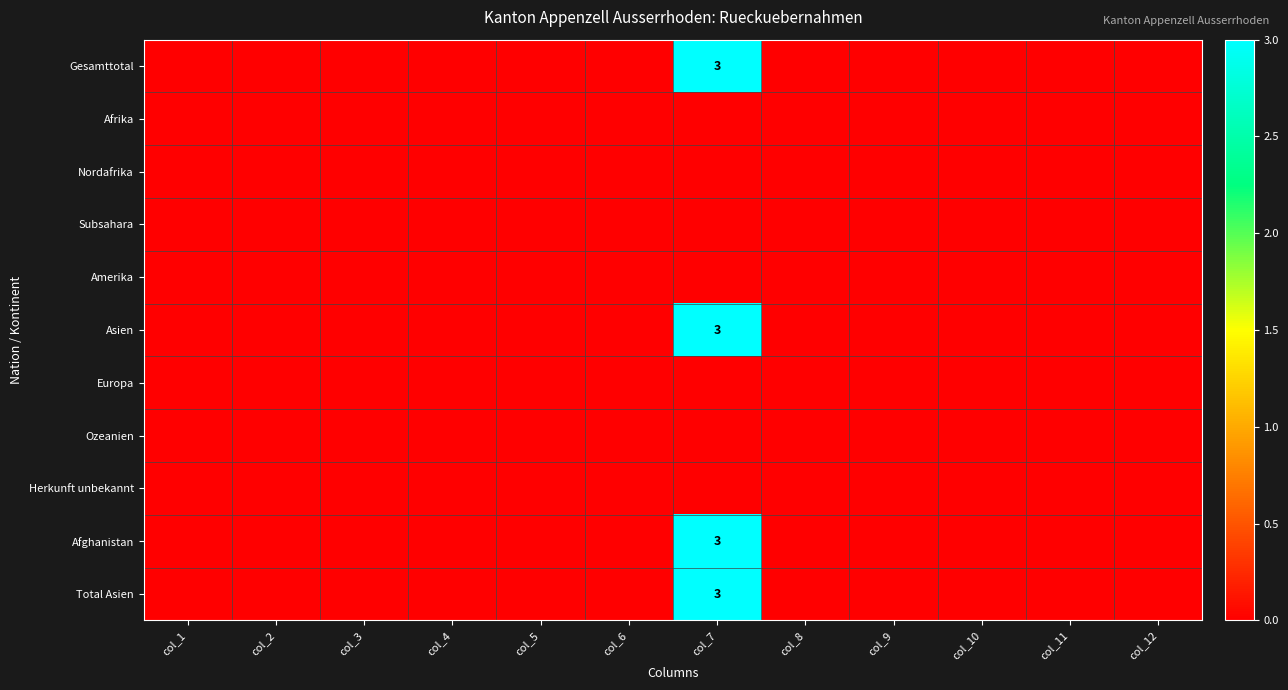

Which series changed the most between col_1 and col_9?

Gesamttotal